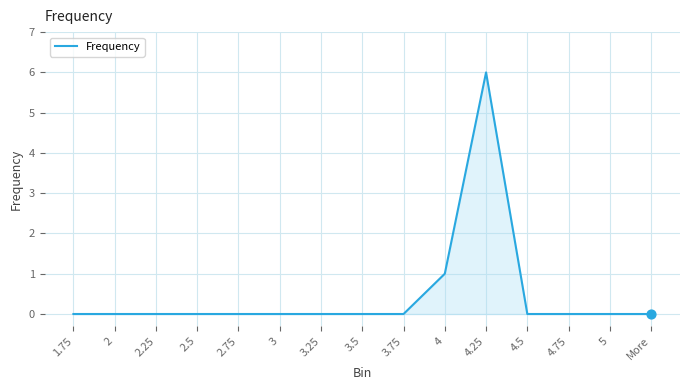

Between 3.25 and 4.25, which is larger?

4.25